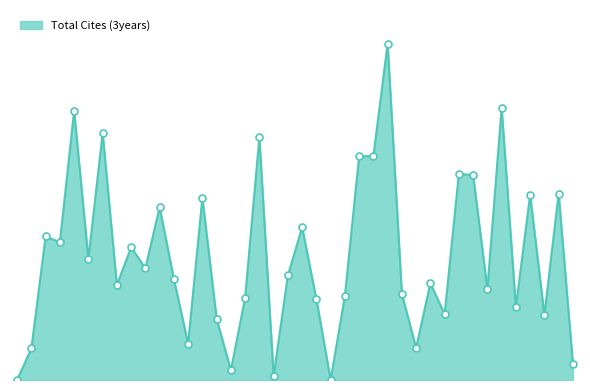

Is this an area chart (filled region under the line)?

Yes